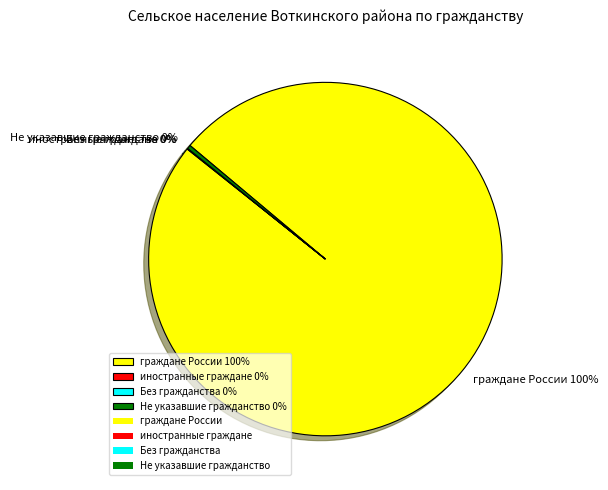

To the nearest percent, what is the difference between the largest and smallest slice percentages?

100%